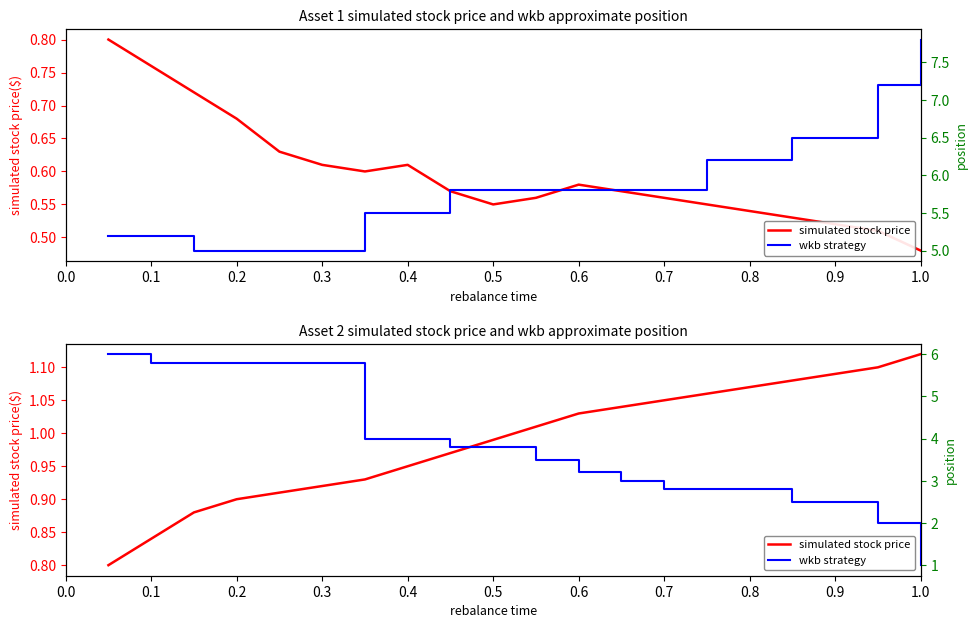

What are all the series names shown in the legend?

simulated stock price, wkb strategy